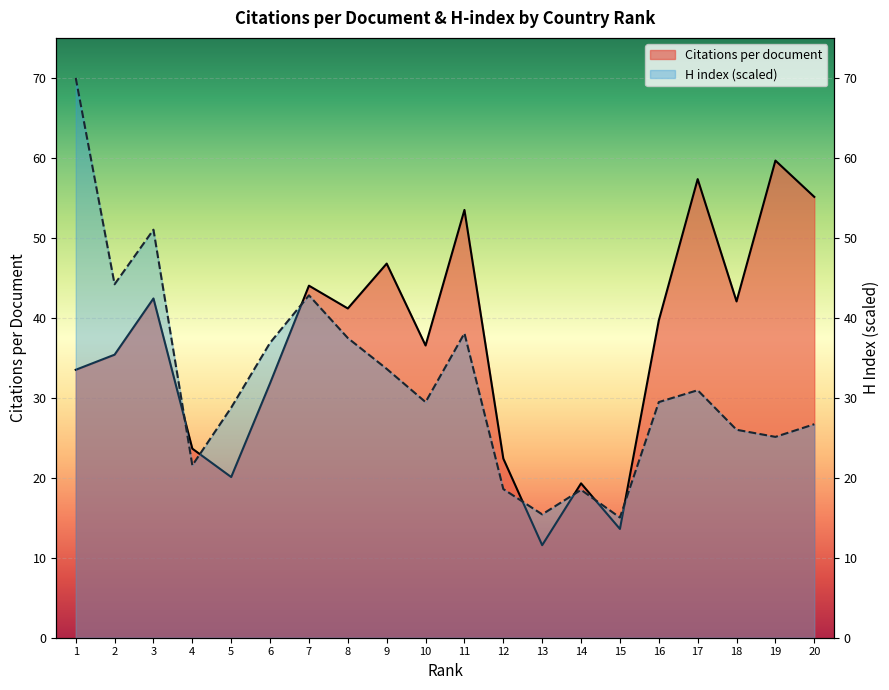

True or false: Citations per document has more than 1 points higher than both neighbors.

True